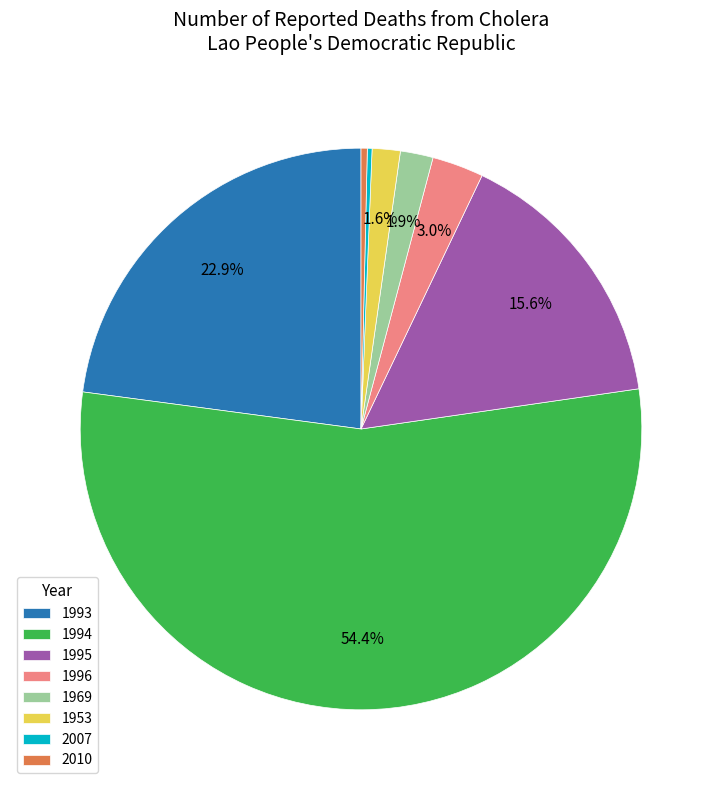

What is the total percentage of 1995 and 1969?

17.5%